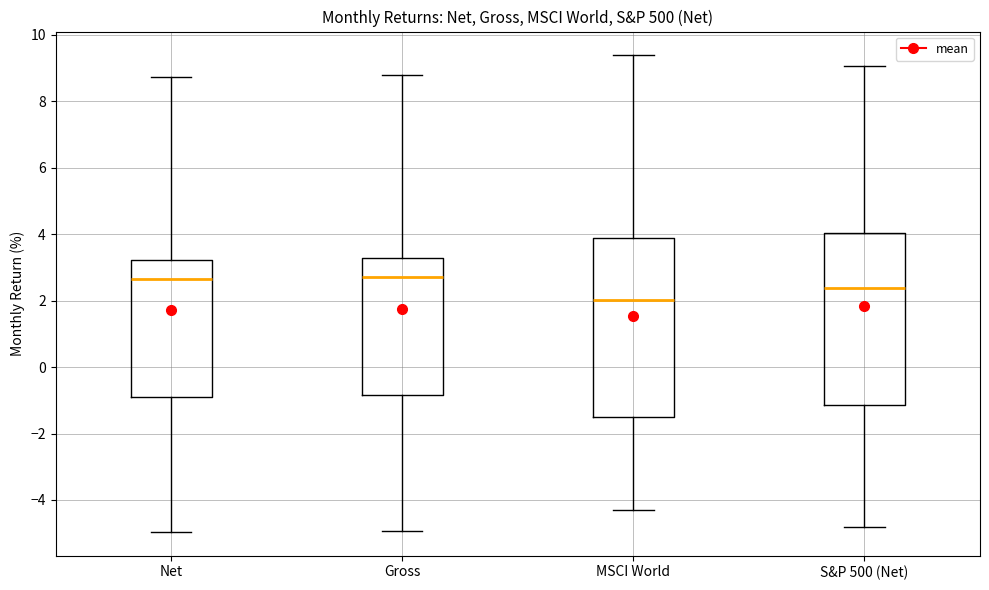

Where does the upper whisker of the box for MSCI World end on the y-axis? The values are not printed on the chart, so give them approximately, as read against the axis.

9.4